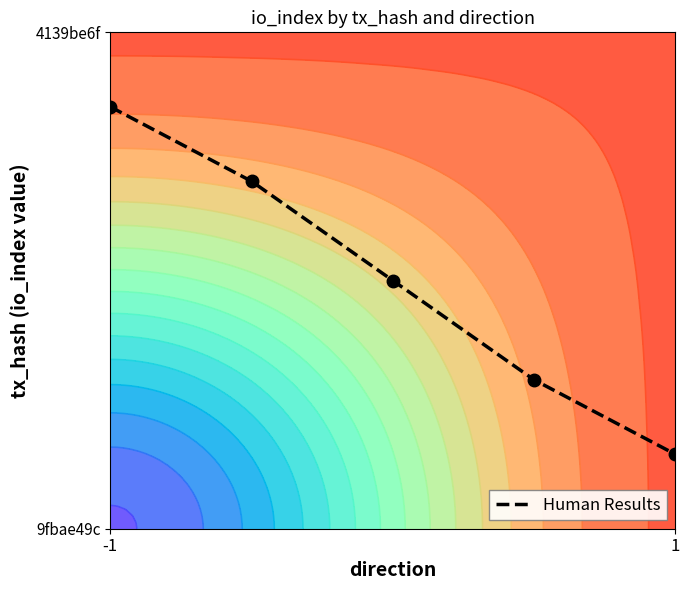

True or false: the data shows 0.9 at 2.

False